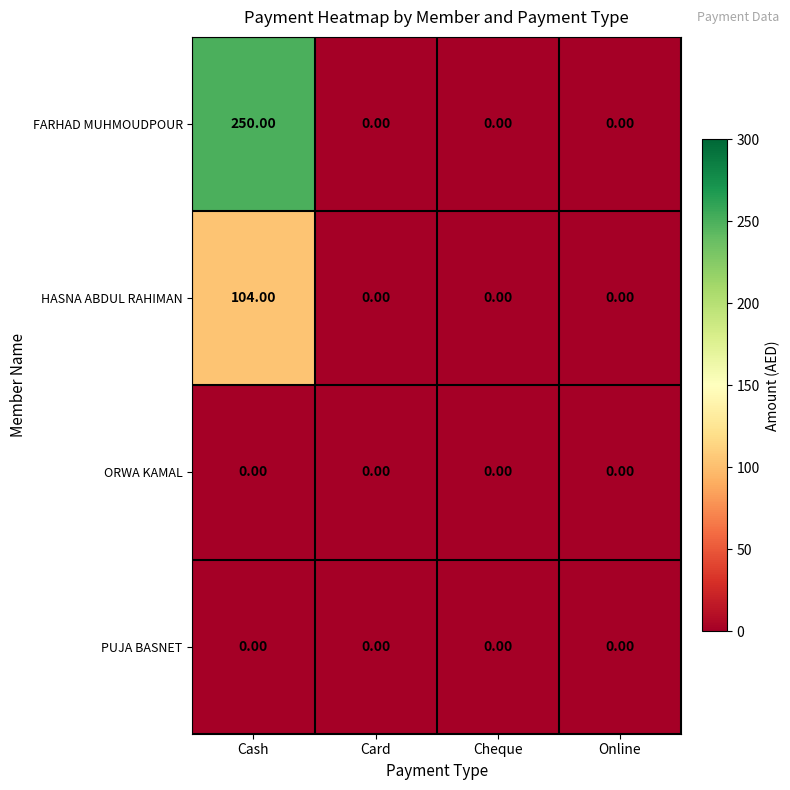

At which label does HASNA ABDUL RAHIMAN reach its peak?

Cash